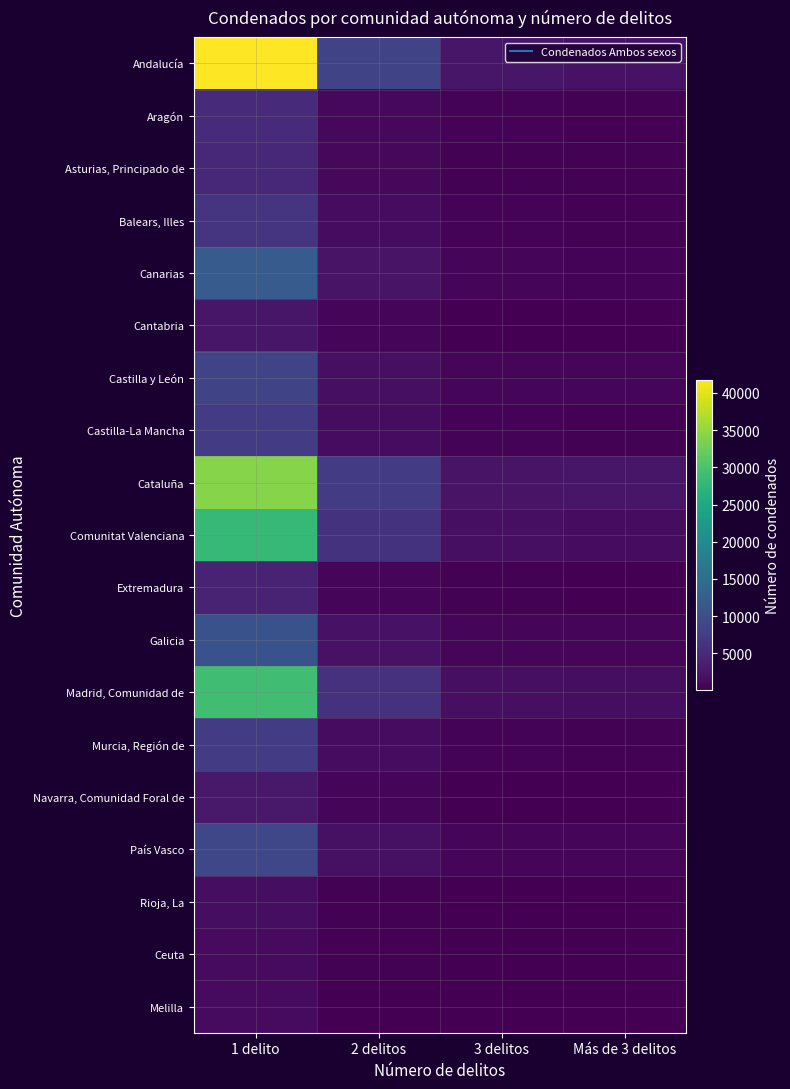

Reading right to left, extract all data points from this chart.

Andalucía: Más de 3 delitos=2009	3 delitos=2513	2 delitos=8522	1 delito=41804
Aragón: Más de 3 delitos=273	3 delitos=373	2 delitos=948	1 delito=5148
Asturias, Principado de: Más de 3 delitos=244	3 delitos=299	2 delitos=912	1 delito=4747
Balears, Illes: Más de 3 delitos=310	3 delitos=374	2 delitos=1326	1 delito=6326
Canarias: Más de 3 delitos=488	3 delitos=671	2 delitos=2248	1 delito=12074
Cantabria: Más de 3 delitos=137	3 delitos=148	2 delitos=561	1 delito=2629
Castilla y León: Más de 3 delitos=510	3 delitos=551	2 delitos=1797	1 delito=8643
Castilla-La Mancha: Más de 3 delitos=266	3 delitos=387	2 delitos=1371	1 delito=7440
Cataluña: Más de 3 delitos=2474	3 delitos=2243	2 delitos=7281	1 delito=34185
Comunitat Valenciana: Más de 3 delitos=1443	3 delitos=1775	2 delitos=6144	1 delito=28051
Extremadura: Más de 3 delitos=181	3 delitos=205	2 delitos=734	1 delito=3953
Galicia: Más de 3 delitos=599	3 delitos=644	2 delitos=2013	1 delito=10492
Madrid, Comunidad de: Más de 3 delitos=1510	3 delitos=1676	2 delitos=5940	1 delito=29043
Murcia, Región de: Más de 3 delitos=308	3 delitos=447	2 delitos=1478	1 delito=7415
Navarra, Comunidad Foral de: Más de 3 delitos=123	3 delitos=146	2 delitos=516	1 delito=2798
País Vasco: Más de 3 delitos=673	3 delitos=614	2 delitos=1956	1 delito=8873
Rioja, La: Más de 3 delitos=56	3 delitos=69	2 delitos=232	1 delito=1489
Ceuta: Más de 3 delitos=59	3 delitos=38	2 delitos=238	1 delito=1285
Melilla: Más de 3 delitos=19	3 delitos=46	2 delitos=176	1 delito=1242